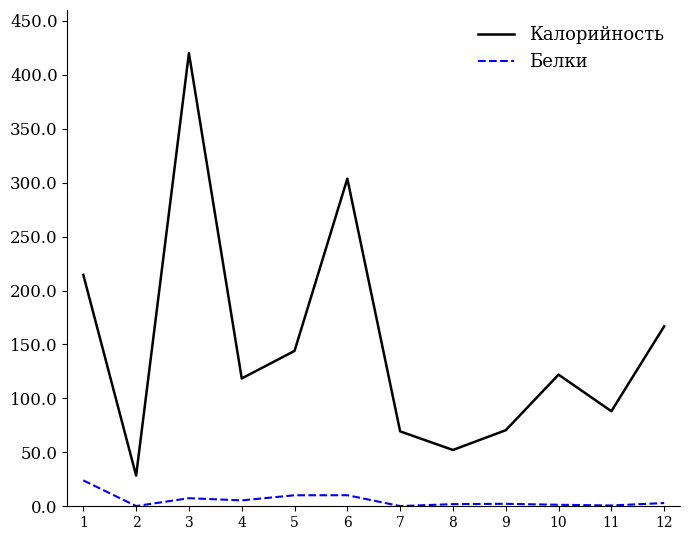

How many interior local valleys does the Калорийность series have?

4